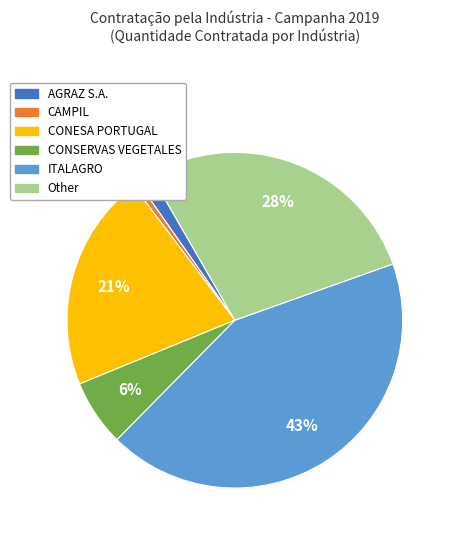

Is there any slice that represents more than half of the pie?

No